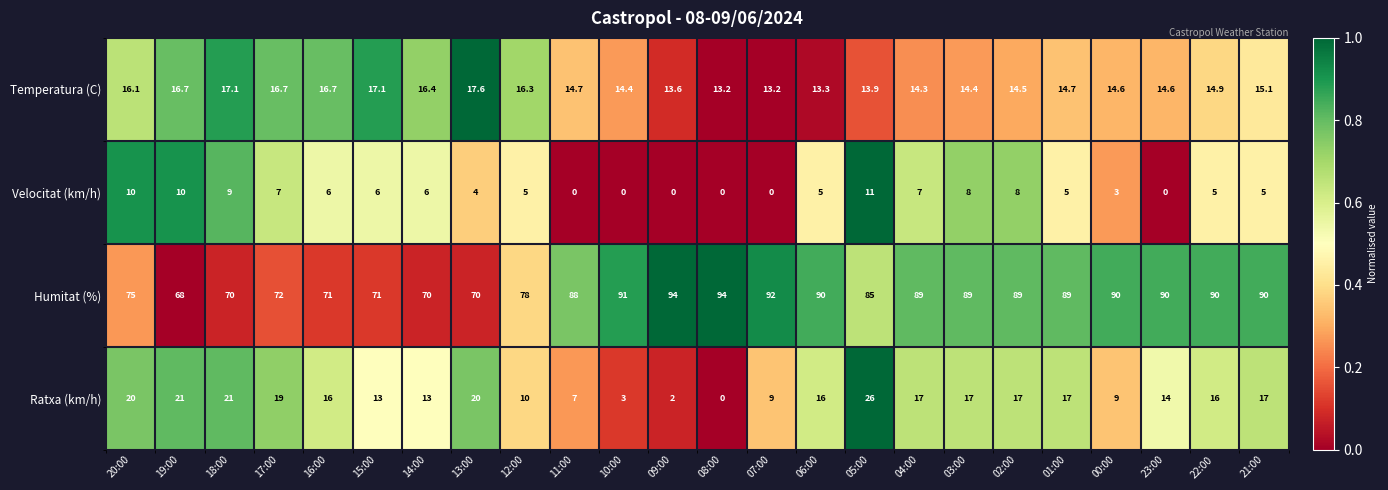

What is the difference between the maximum and second lowest values in the Velocitat (km/h) series?

11.0